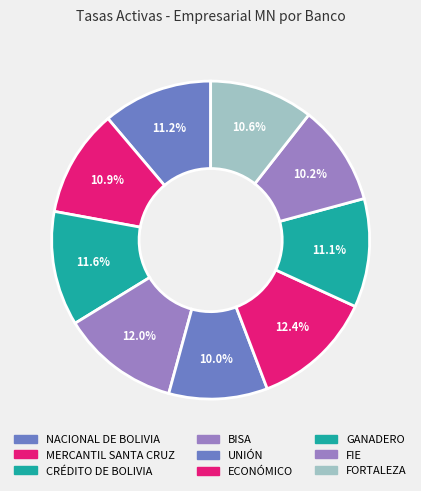

How much of the chart is everything except MERCANTIL SANTA CRUZ?

89.1%